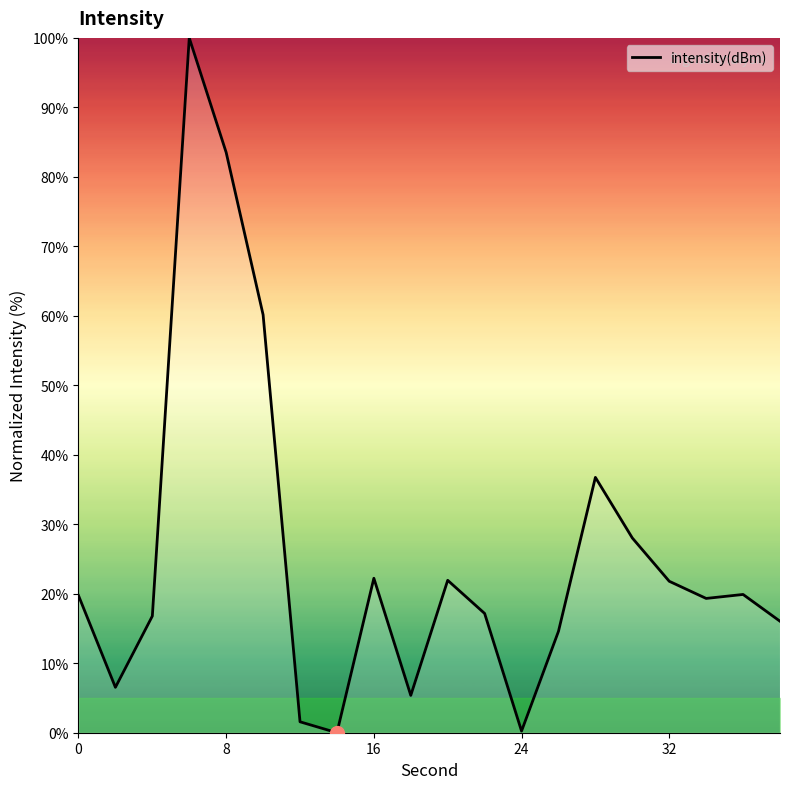

Does the chart display data point markers on the line(s)?

No